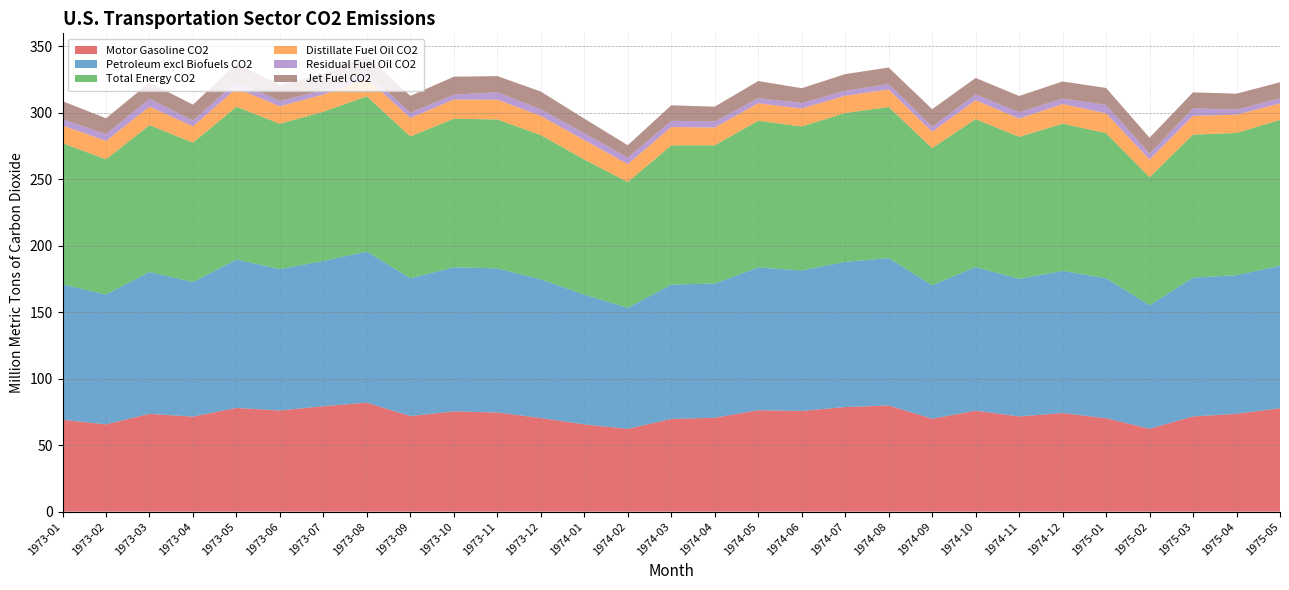

Reading left to right, extract all data points from this chart.

Motor Gasoline CO2: 1973-01=69.1	1973-02=65.6	1973-03=73.5	1973-04=71.5	1973-05=78.0	1973-06=76.1	1973-07=79.3	1973-08=81.9	1973-09=71.9	1973-10=75.4	1973-11=74.5	1973-12=70.4	1974-01=65.6	1974-02=62.3	1974-03=69.6	1974-04=70.6	1974-05=76.2	1974-06=75.7	1974-07=78.7	1974-08=79.8	1974-09=69.9	1974-10=75.9	1974-11=71.6	1974-12=74.1	1975-01=70.2	1975-02=62.3	1975-03=71.6	1975-04=73.6	1975-05=77.7
Petroleum excl Biofuels CO2: 1973-01=101.8	1973-02=97.6	1973-03=106.6	1973-04=101.2	1973-05=111.6	1973-06=106.3	1973-07=109.2	1973-08=113.6	1973-09=103.6	1973-10=108.4	1973-11=108.3	1973-12=104.3	1974-01=97.6	1974-02=90.9	1974-03=101.1	1974-04=100.8	1974-05=107.3	1974-06=105.6	1974-07=109.1	1974-08=110.8	1974-09=100.3	1974-10=108.1	1974-11=103.4	1974-12=106.9	1975-01=105.3	1975-02=92.9	1975-03=104.3	1975-04=104.2	1975-05=107.2
Total Energy CO2: 1973-01=106.2	1973-02=101.6	1973-03=110.4	1973-04=104.7	1973-05=114.9	1973-06=109.2	1973-07=112.2	1973-08=116.7	1973-09=106.6	1973-10=111.6	1973-11=112.0	1973-12=108.4	1974-01=101.5	1974-02=94.6	1974-03=104.7	1974-04=103.9	1974-05=110.3	1974-06=108.3	1974-07=111.9	1974-08=113.6	1974-09=103.1	1974-10=111.2	1974-11=106.7	1974-12=110.7	1975-01=109.1	1975-02=96.2	1975-03=107.5	1975-04=106.9	1975-05=109.5
Distillate Fuel Oil CO2: 1973-01=13.3	1973-02=13.9	1973-03=13.9	1973-04=12.2	1973-05=13.9	1973-06=13.1	1973-07=12.9	1973-08=13.6	1973-09=13.9	1973-10=14.4	1973-11=14.9	1973-12=14.4	1974-01=14.6	1974-02=13.5	1974-03=13.8	1974-04=13.4	1974-05=13.2	1974-06=13.5	1974-07=12.9	1974-08=13.2	1974-09=12.3	1974-10=14.2	1974-11=13.7	1974-12=14.8	1975-01=14.9	1975-02=13.2	1975-03=14.1	1975-04=13.7	1975-05=12.4
Residual Fuel Oil CO2: 1973-01=4.8	1973-02=5.1	1973-03=5.9	1973-04=4.4	1973-05=4.8	1973-06=4.1	1973-07=3.1	1973-08=4.1	1973-09=4.0	1973-10=3.7	1973-11=5.6	1973-12=5.0	1974-01=5.3	1974-02=4.9	1974-03=4.7	1974-04=4.6	1974-05=3.9	1974-06=4.1	1974-07=3.8	1974-08=4.0	1974-09=3.8	1974-10=4.3	1974-11=4.8	1974-12=4.1	1975-01=6.3	1975-02=4.6	1975-03=5.6	1975-04=3.8	1975-05=4.0
Jet Fuel CO2: 1973-01=13.5	1973-02=11.9	1973-03=12.1	1973-04=12.0	1973-05=13.6	1973-06=11.8	1973-07=12.6	1973-08=12.6	1973-09=12.7	1973-10=13.5	1973-11=12.1	1973-12=13.3	1974-01=10.9	1974-02=9.3	1974-03=11.6	1974-04=11.1	1974-05=12.8	1974-06=11.2	1974-07=12.5	1974-08=12.4	1974-09=13.2	1974-10=12.4	1974-11=12.2	1974-12=12.8	1975-01=12.8	1975-02=11.8	1975-03=12.0	1975-04=12.0	1975-05=12.0